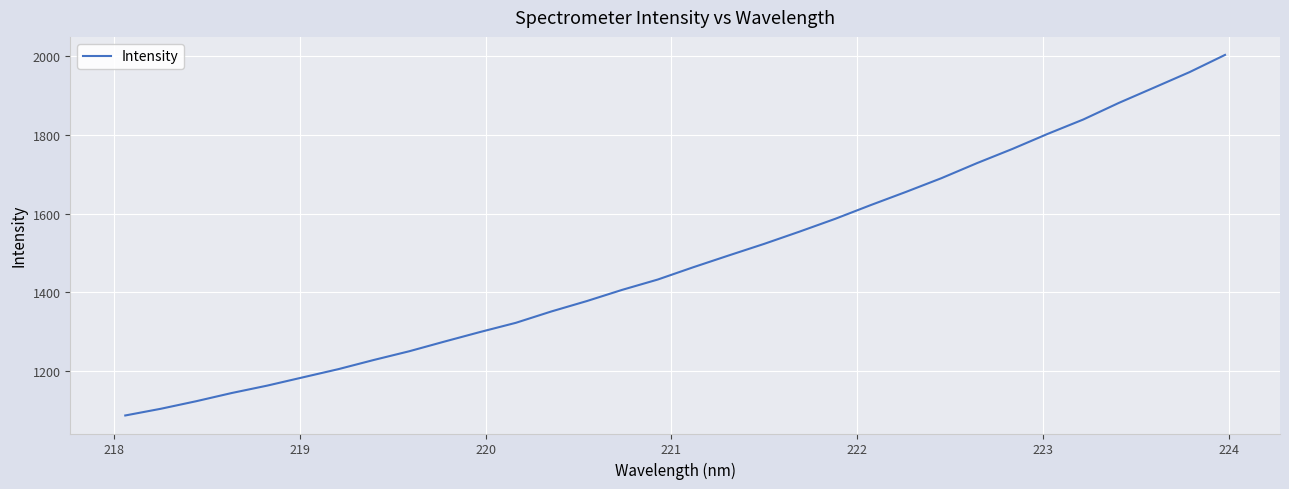

What is the maximum value shown in the chart?

2003.1